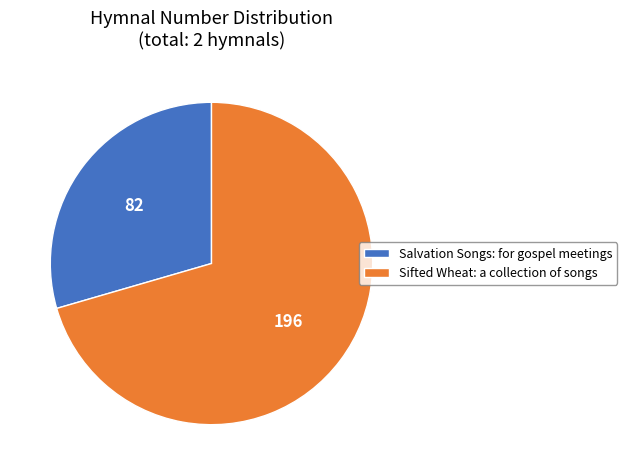

What is the majority slice?

Sifted Wheat: a collection of songs